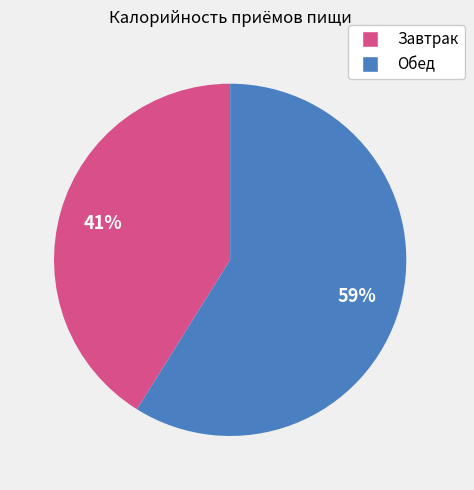

Which category accounts for the majority?

Обед